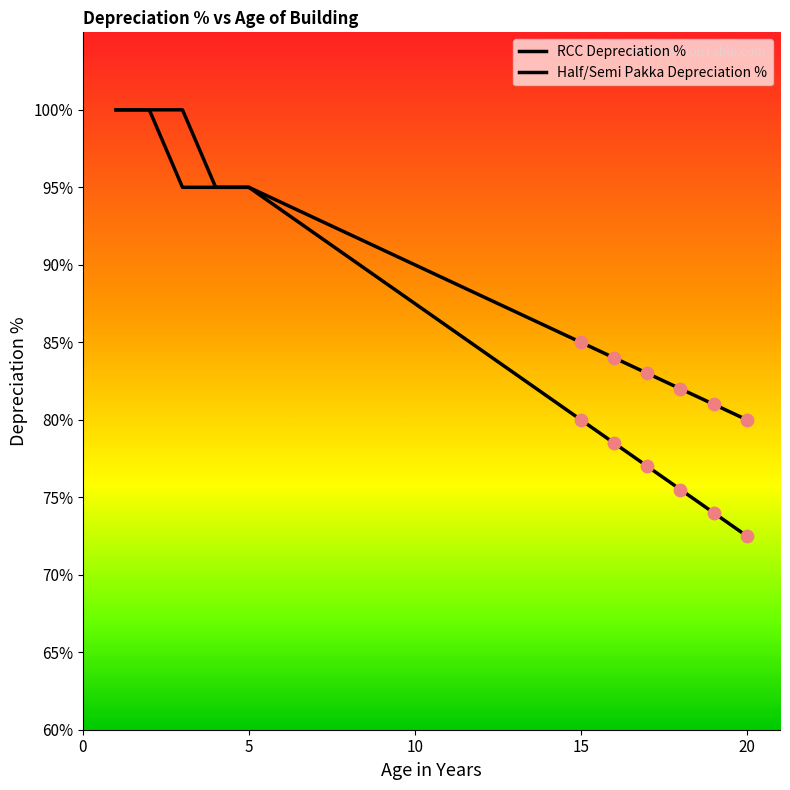

How many lines are shown in the chart?

2